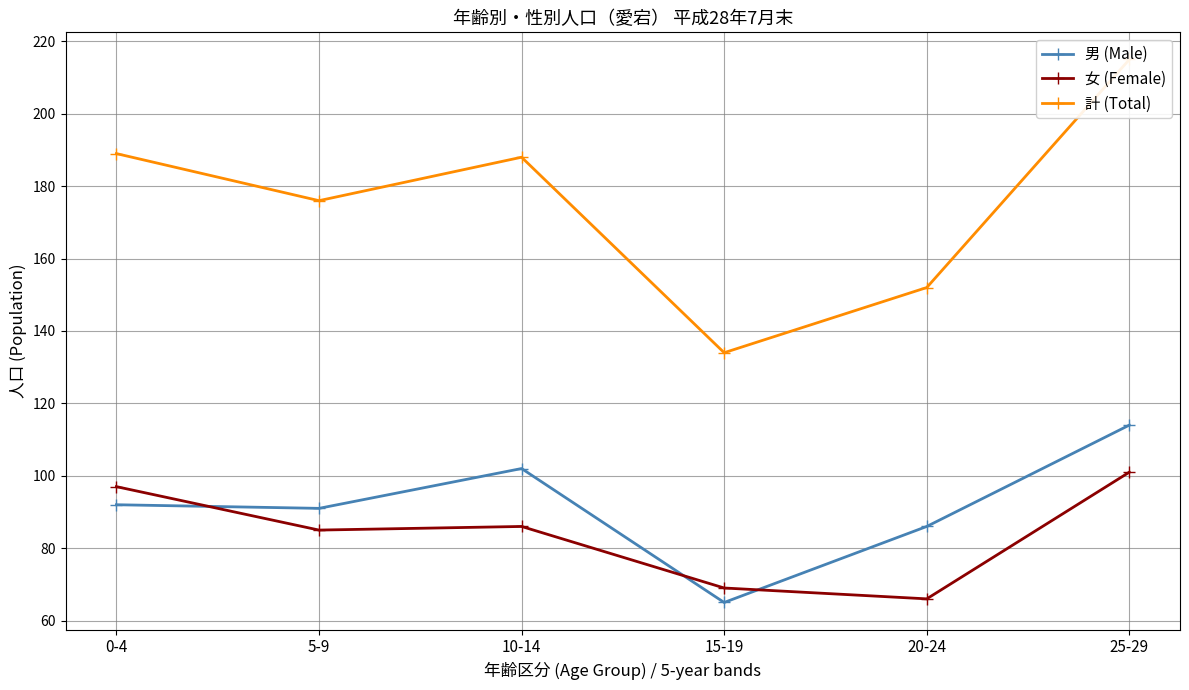

What is the label of the 6th point from the right?

0-4